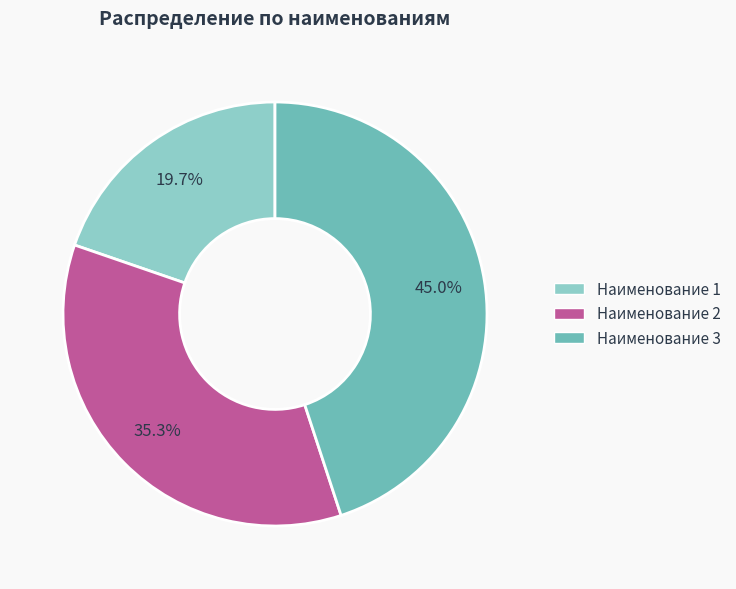

True or false: Наименование 1 accounts for 27% of the total.

False